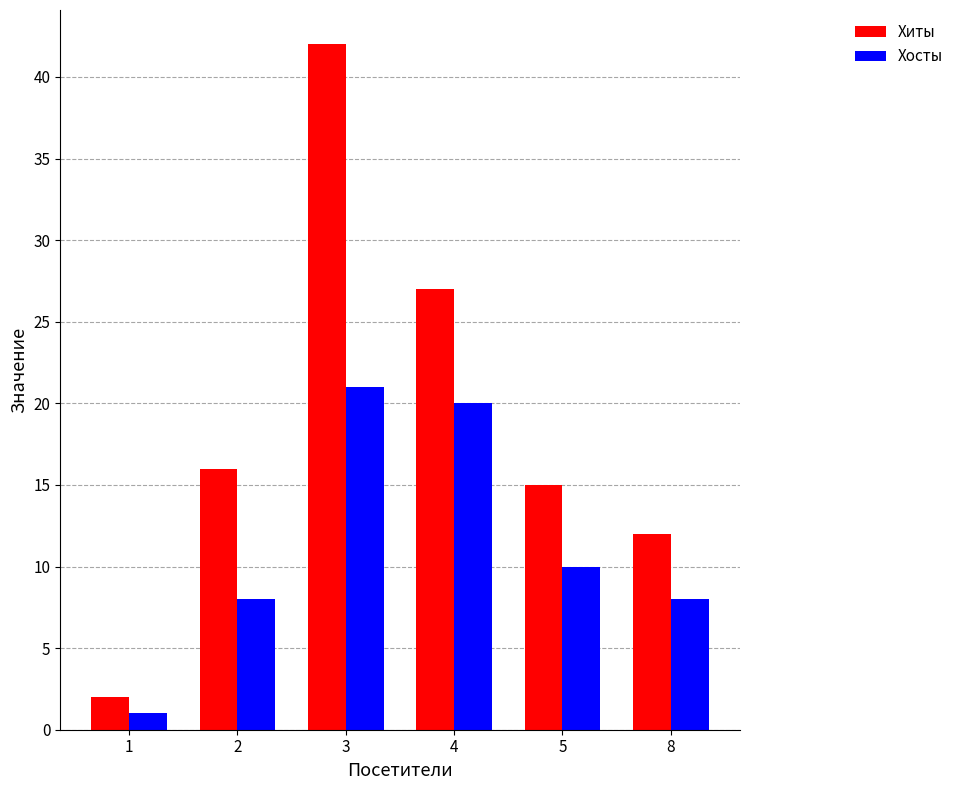

What is the sum of the Хосты values at 4 and 3?

41